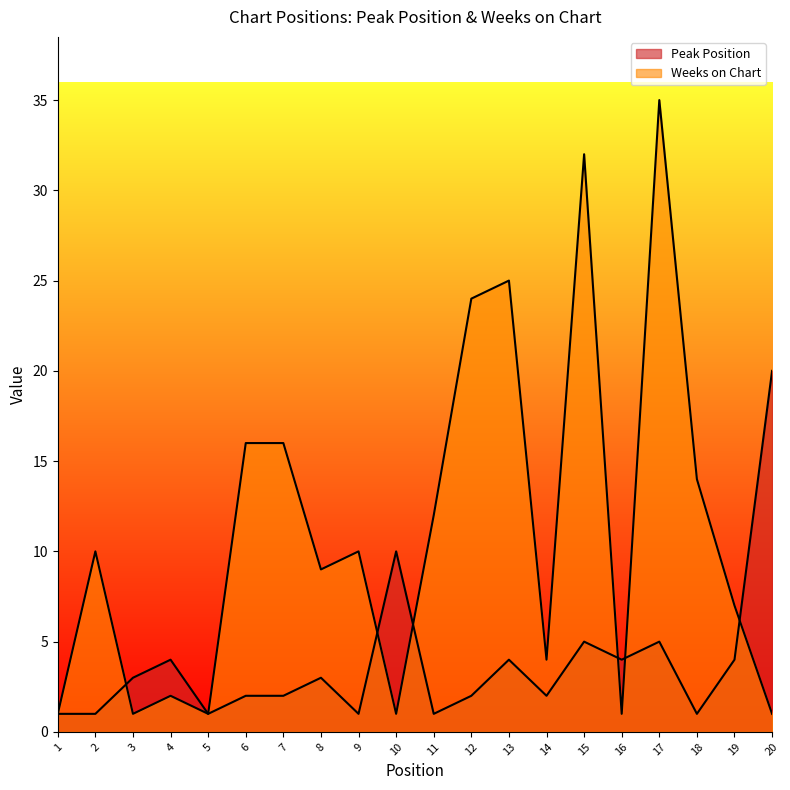

What are all the series names shown in the legend?

Peak Position, Weeks on Chart